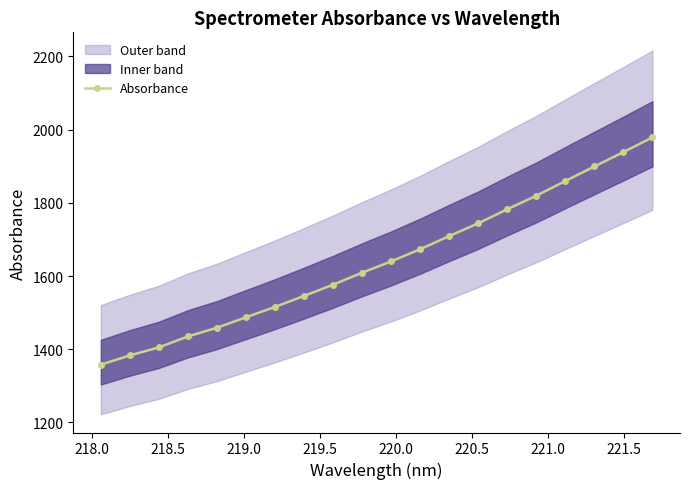

What is the sum of all values?

32819.0